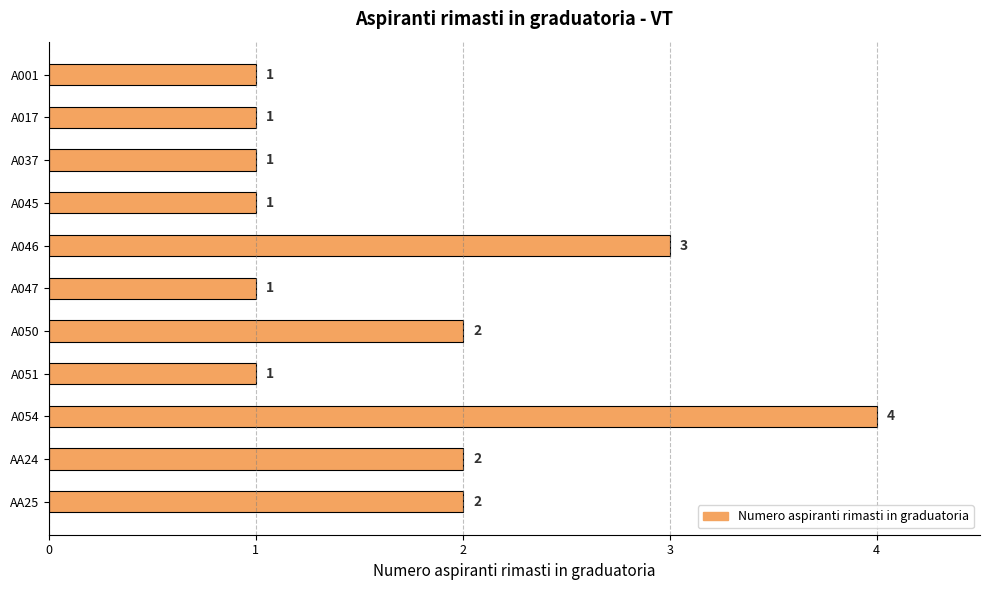

What is the sum of the values at A047 and A046?

4